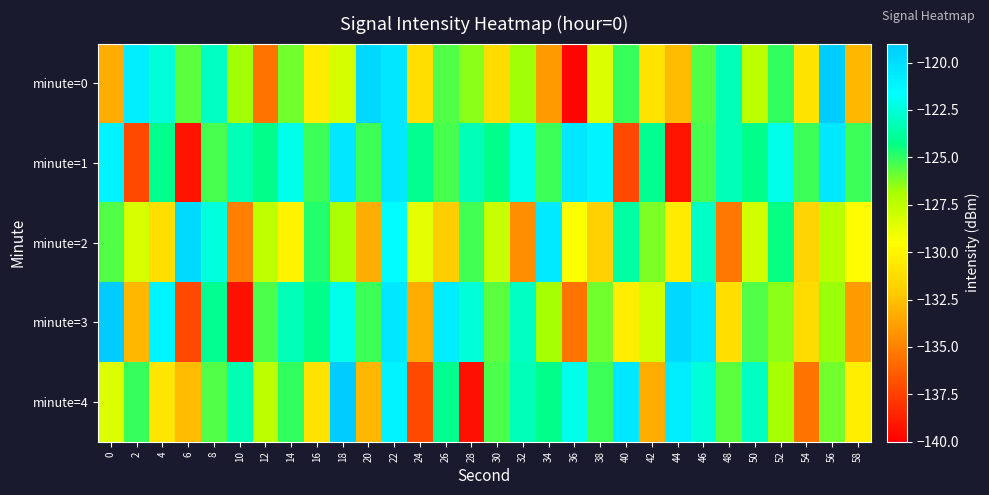

At which category is the sum across all series the highest?

22